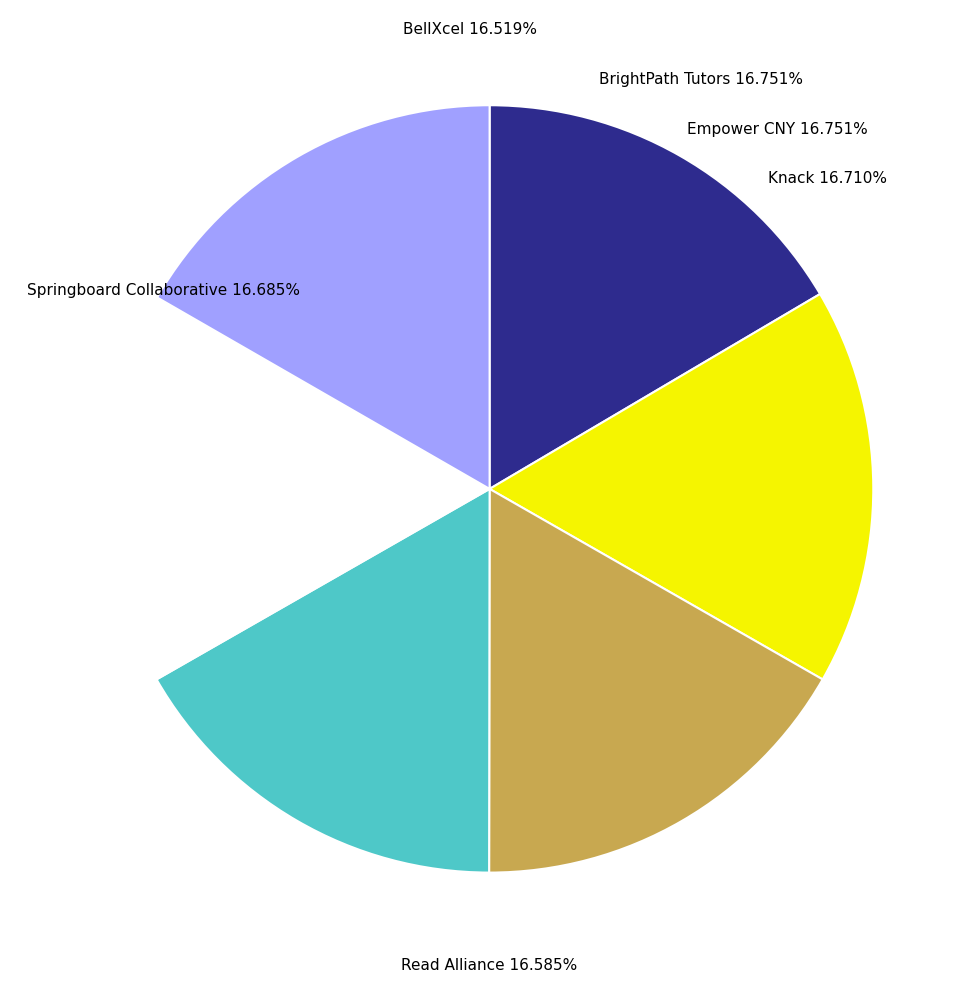

Is there any slice that represents more than half of the pie?

No